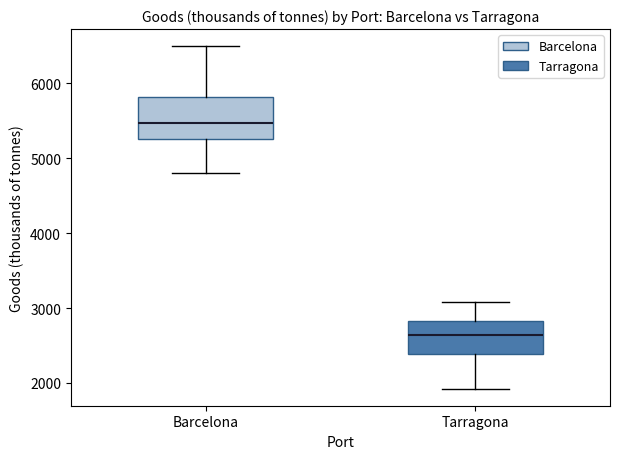

Reading left to right, transcribe this box plot: for each box, give where its median line is, the range the box spans, and where its two whiskers end, as read against the y-axis. The values are not printed on the chart, so give them approximately, as read against the axis.

Barcelona: median 5500, box 5300 to 5800, whiskers 4800 to 6500
Tarragona: median 2600, box 2400 to 2800, whiskers 1900 to 3100